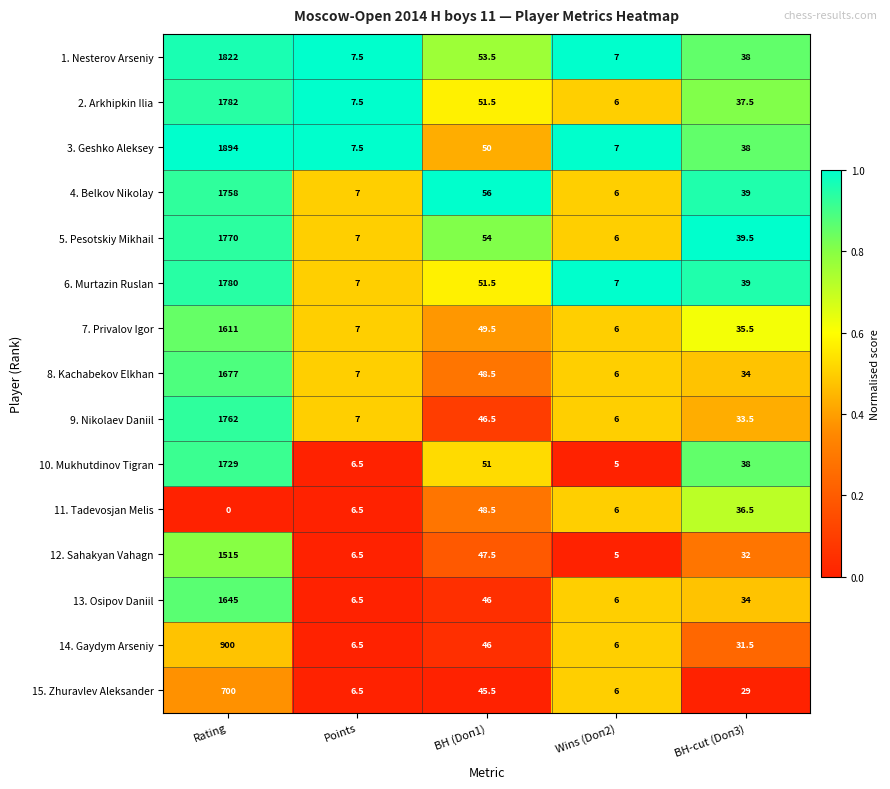

Is it true that 14. Gaydym Arseniy equals 8.8 at Wins (Doп2)?

False